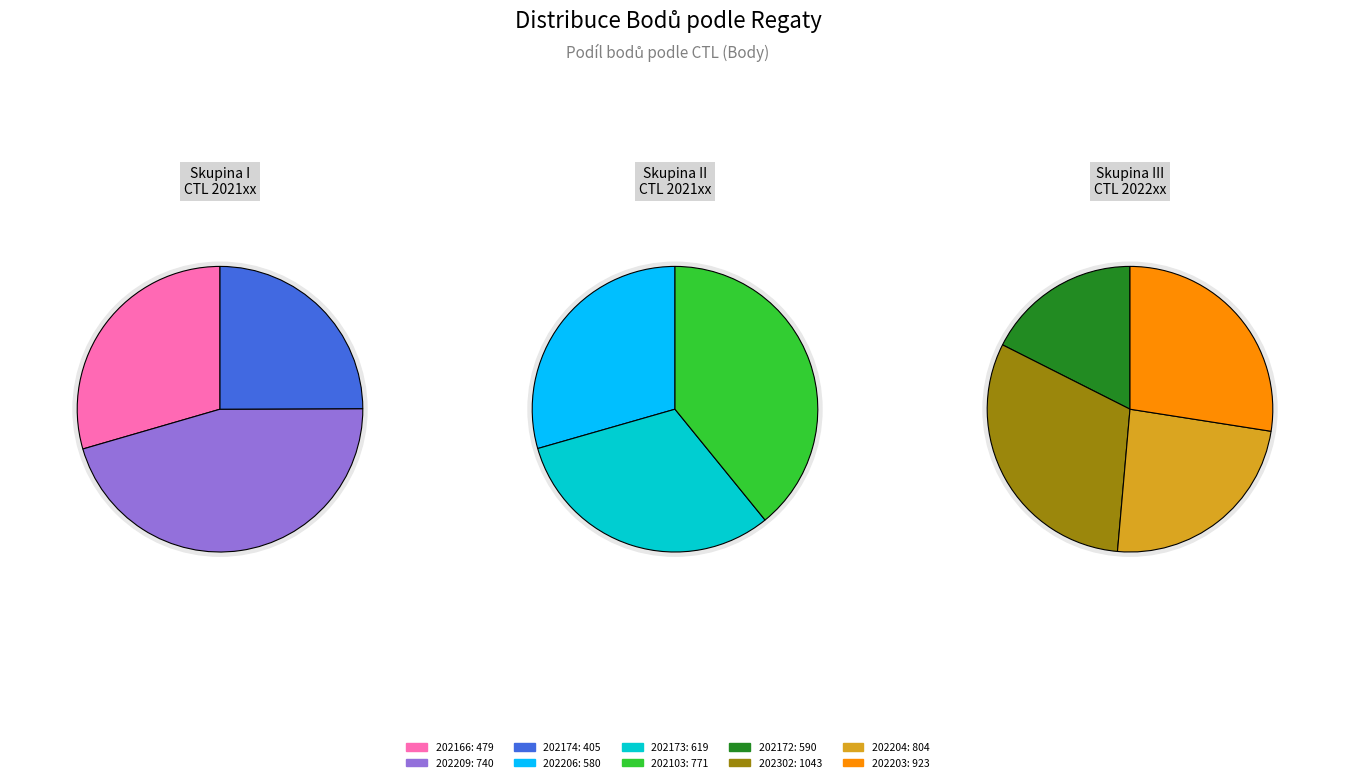

Is 202172 the majority of the pie?

No